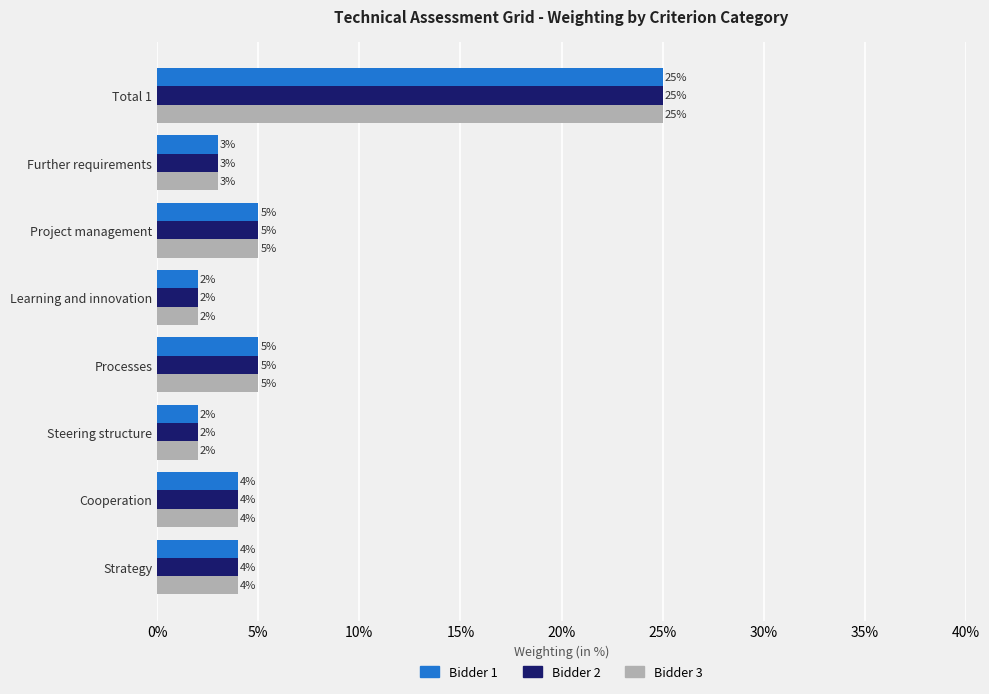

What are all the series names shown in the legend?

Bidder 1, Bidder 2, Bidder 3